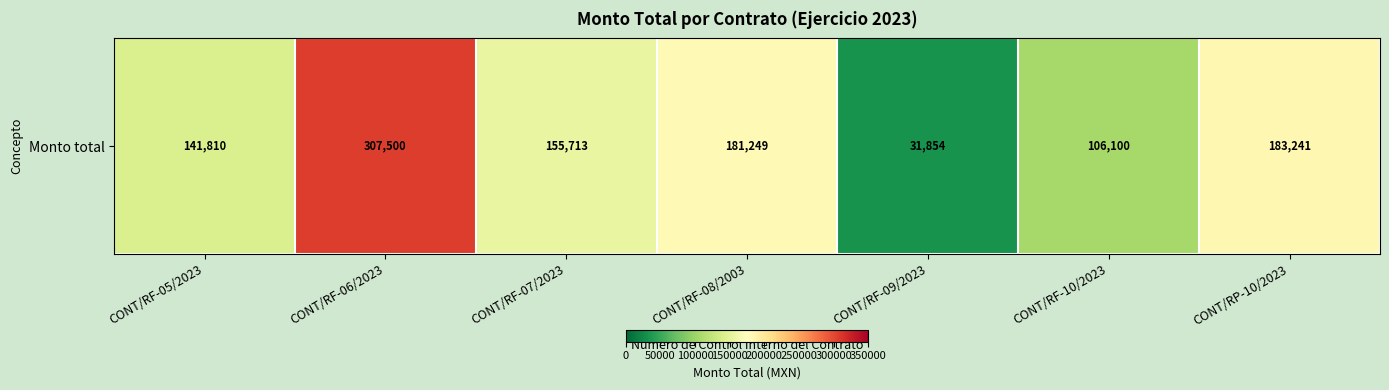

Where does the data first go above 155712?

CONT/RF-06/2023